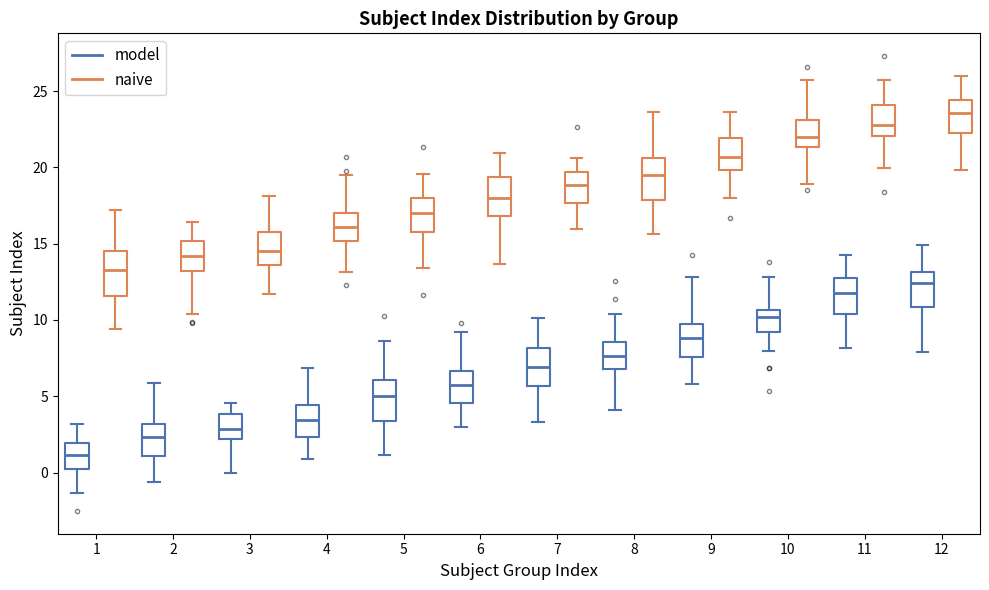

Reading left to right, read every box against the y-axis: the position of its median line, the range the box covers, and the ends of its whiskers. The values are not printed on the chart, so give them approximately, as read against the axis.

1 (model): median 1.0, box 0.5 to 2.0, whiskers -1.5 to 3.0
1 (naive): median 13.5, box 11.5 to 14.5, whiskers 9.5 to 17.0
2 (model): median 2.5, box 1.0 to 3.0, whiskers -0.5 to 6.0
2 (naive): median 14.0, box 13.0 to 15.0, whiskers 10.5 to 16.5
3 (model): median 3.0, box 2.0 to 4.0, whiskers 0.0 to 4.5
3 (naive): median 14.5, box 13.5 to 16.0, whiskers 11.5 to 18.0
4 (model): median 3.5, box 2.5 to 4.5, whiskers 1.0 to 7.0
4 (naive): median 16.0, box 15.0 to 17.0, whiskers 13.0 to 19.5
5 (model): median 5.0, box 3.5 to 6.0, whiskers 1.0 to 8.5
5 (naive): median 17.0, box 16.0 to 18.0, whiskers 13.5 to 19.5
6 (model): median 6.0, box 4.5 to 6.5, whiskers 3.0 to 9.0
6 (naive): median 18.0, box 17.0 to 19.5, whiskers 13.5 to 21.0
7 (model): median 7.0, box 5.5 to 8.0, whiskers 3.5 to 10.0
7 (naive): median 19.0, box 17.5 to 19.5, whiskers 16.0 to 20.5
8 (model): median 7.5, box 7.0 to 8.5, whiskers 4.0 to 10.5
8 (naive): median 19.5, box 18.0 to 20.5, whiskers 15.5 to 23.5
9 (model): median 9.0, box 7.5 to 9.5, whiskers 6.0 to 13.0
9 (naive): median 20.5, box 20.0 to 22.0, whiskers 18.0 to 23.5
10 (model): median 10.0, box 9.0 to 10.5, whiskers 8.0 to 13.0
10 (naive): median 22.0, box 21.5 to 23.0, whiskers 19.0 to 25.5
11 (model): median 12.0, box 10.5 to 12.5, whiskers 8.0 to 14.5
11 (naive): median 23.0, box 22.0 to 24.0, whiskers 20.0 to 25.5
12 (model): median 12.5, box 11.0 to 13.0, whiskers 8.0 to 15.0
12 (naive): median 23.5, box 22.0 to 24.5, whiskers 20.0 to 26.0